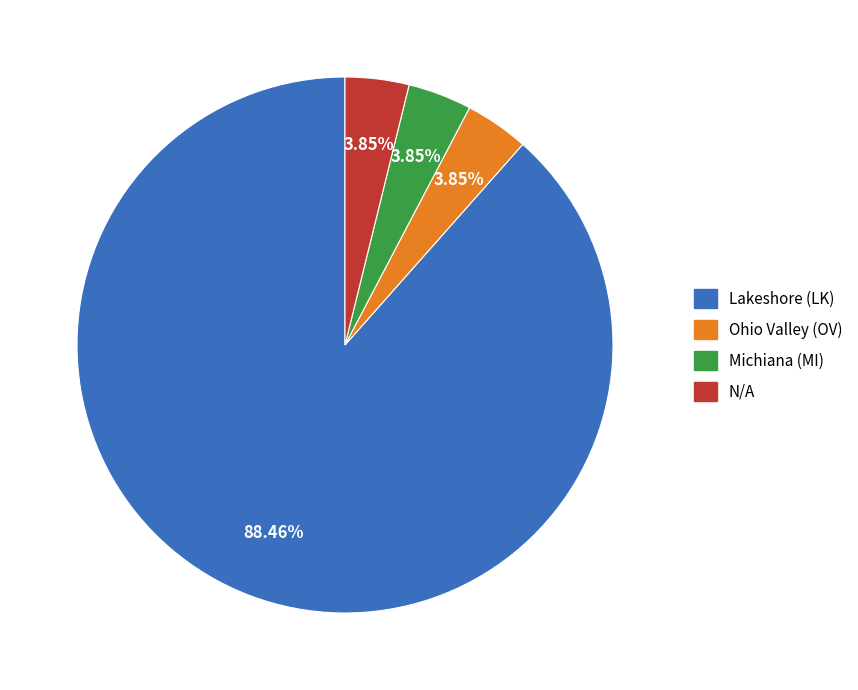

Which category has the biggest portion of the pie?

Lakeshore (LK)